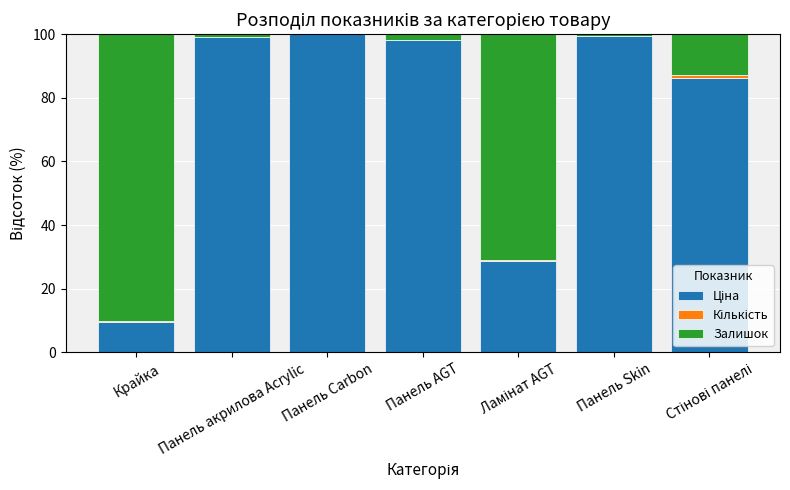

Between Крайка and Панель Carbon, which is larger?

Панель Carbon